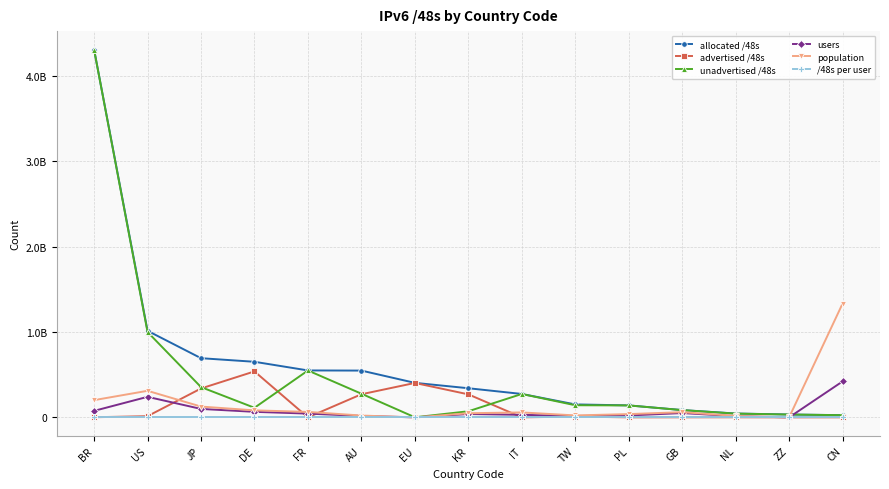

What is the sum of the /48s per user values at PL and CN?

6.3